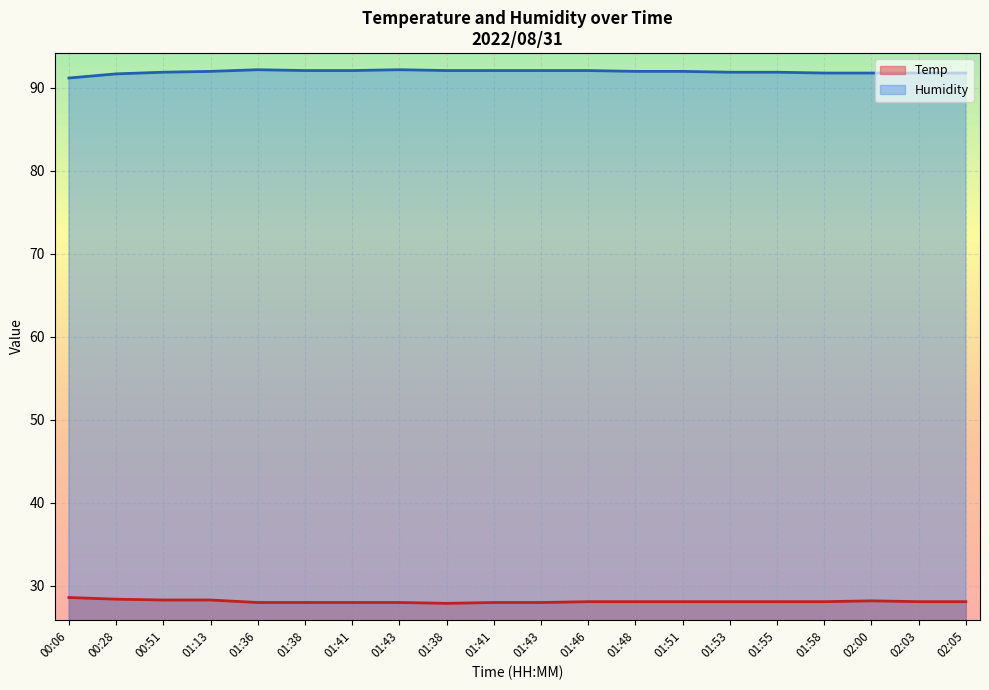

What is the difference between the maximum and second lowest values in the Temp series?

0.6